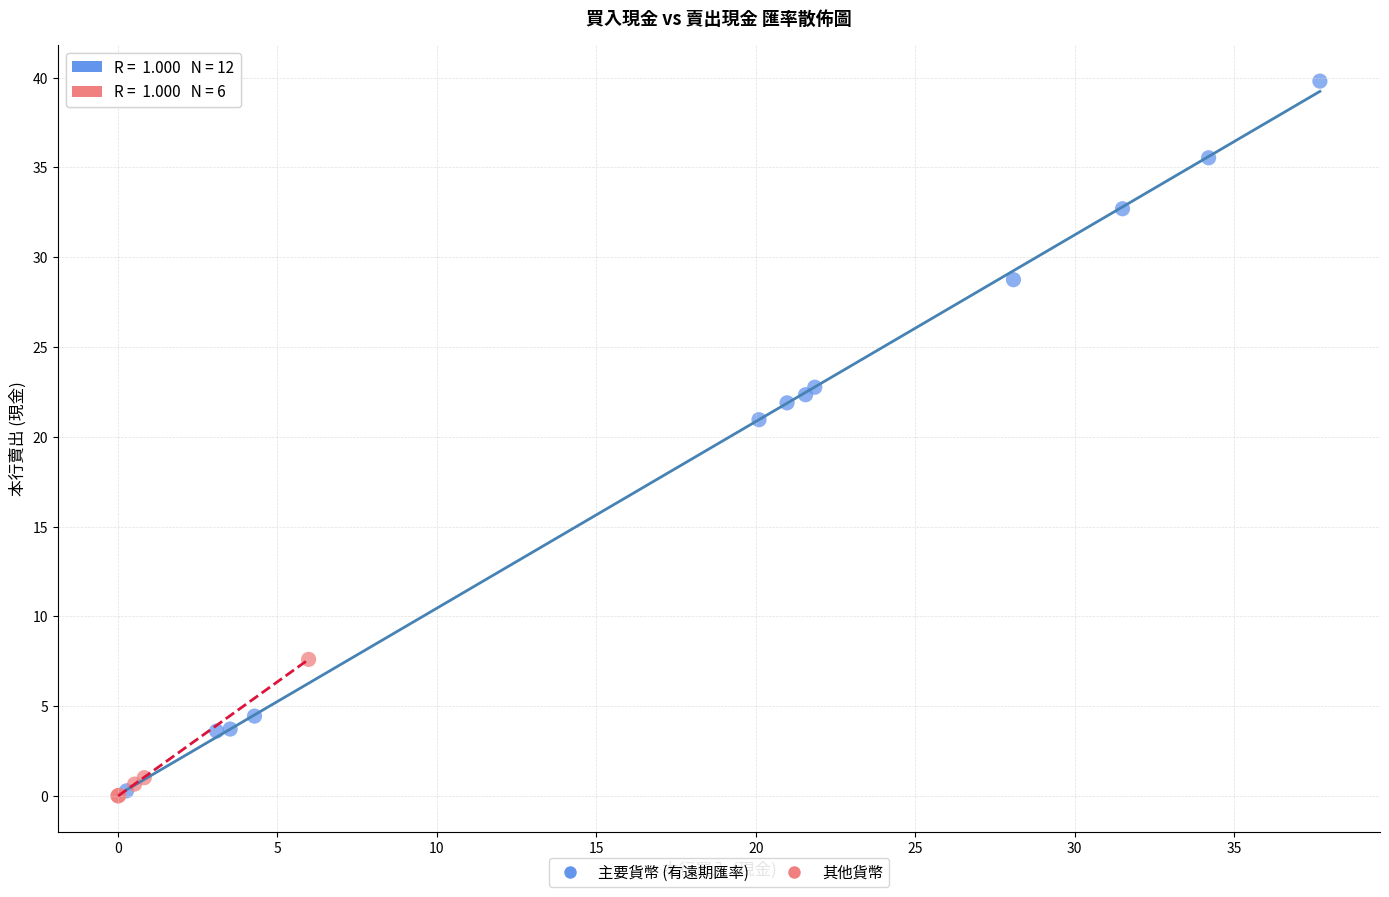

Which series has the largest Y range (max minus min)?

主要貨幣 (有遠期匯率)